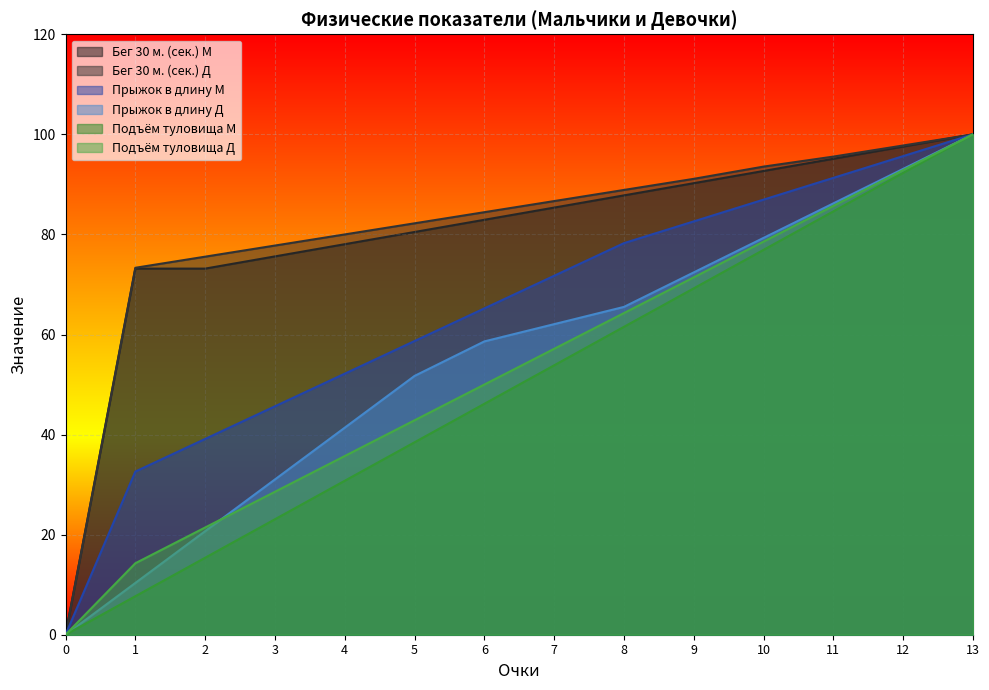

How many lines are shown in the chart?

6